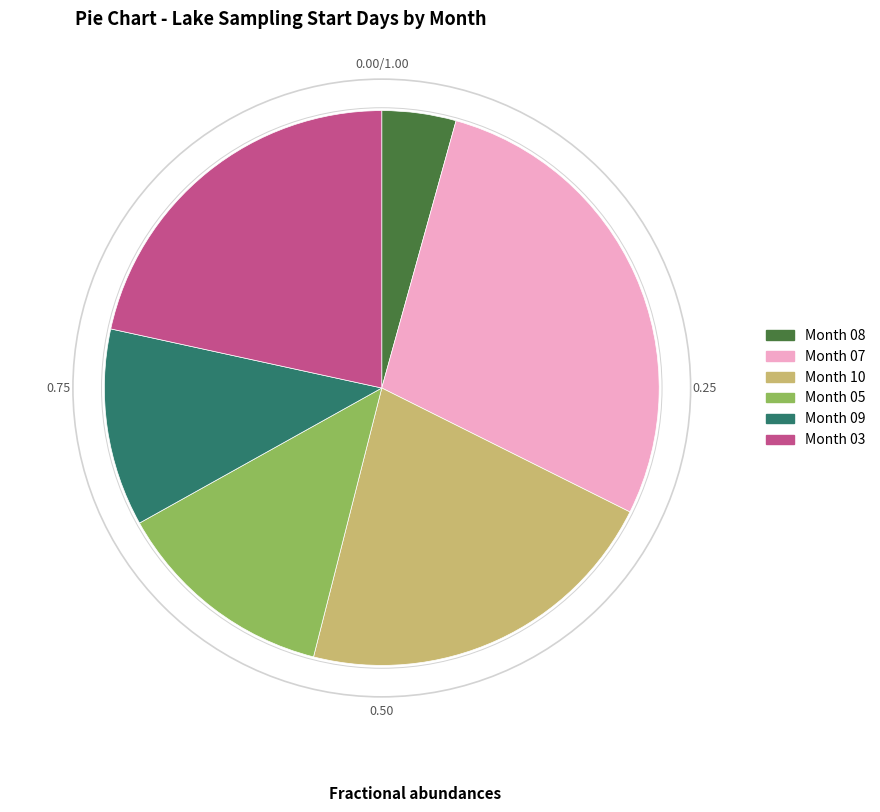

Is the sum of Month 07 and Month 08 greater than half?

No